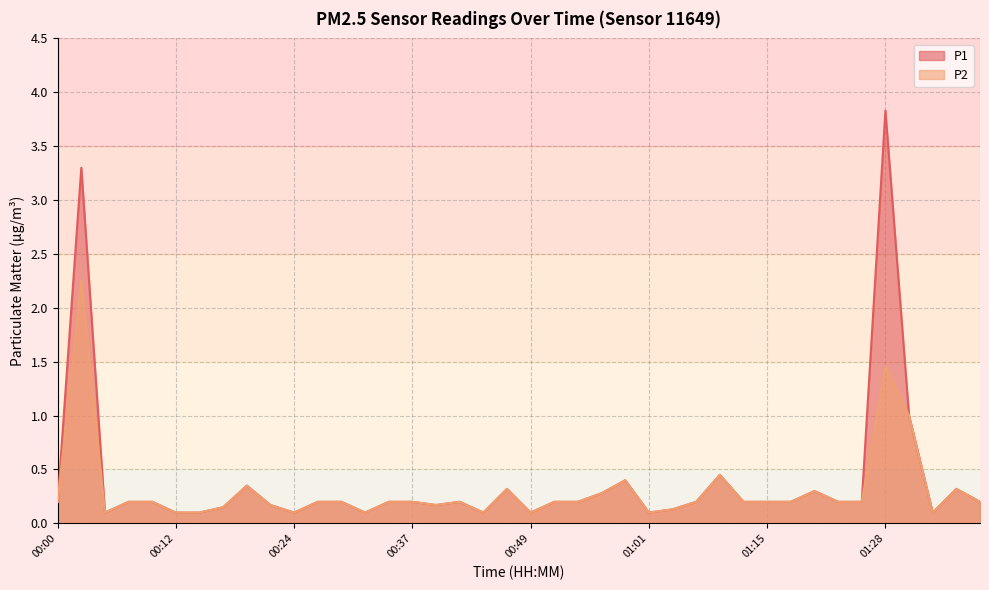

True or false: P1 and P2 intersect in this chart.

False